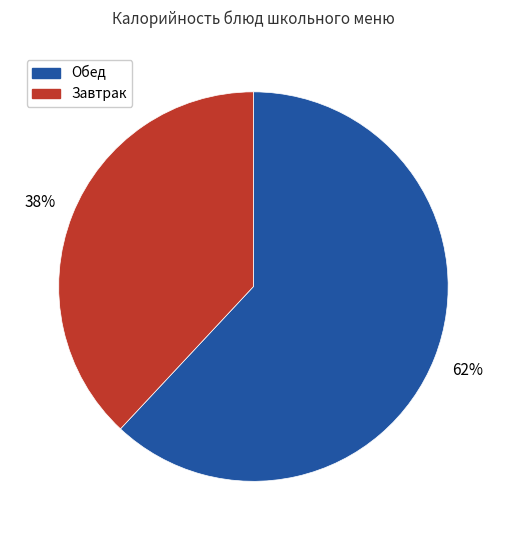

Does any single category account for the majority?

Yes